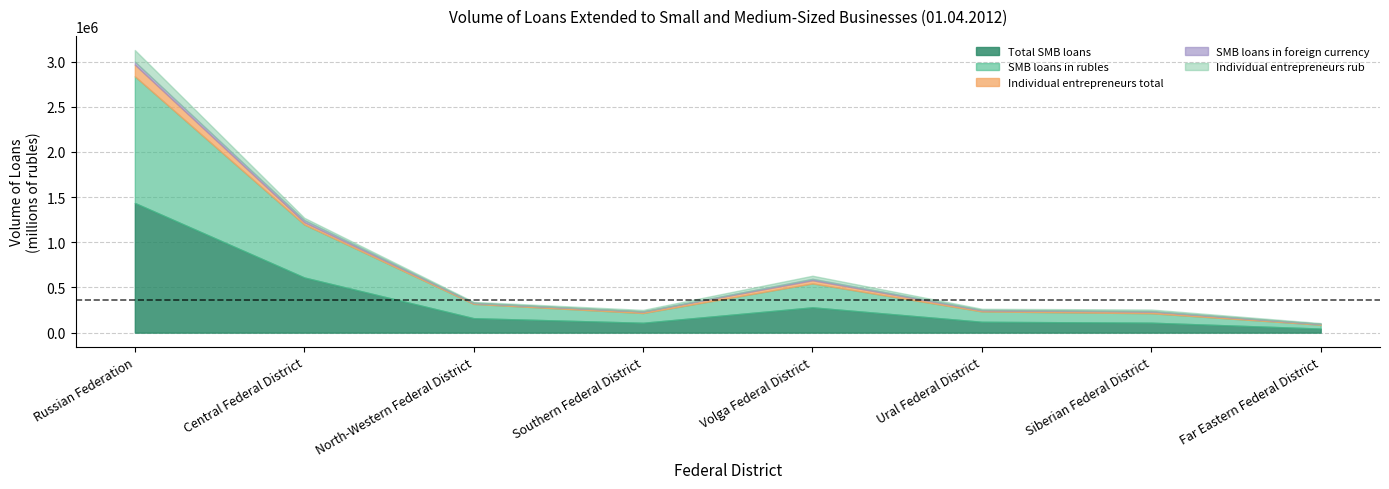

Which series changed the most between North-Western Federal District and Ural Federal District?

SMB loans in rubles